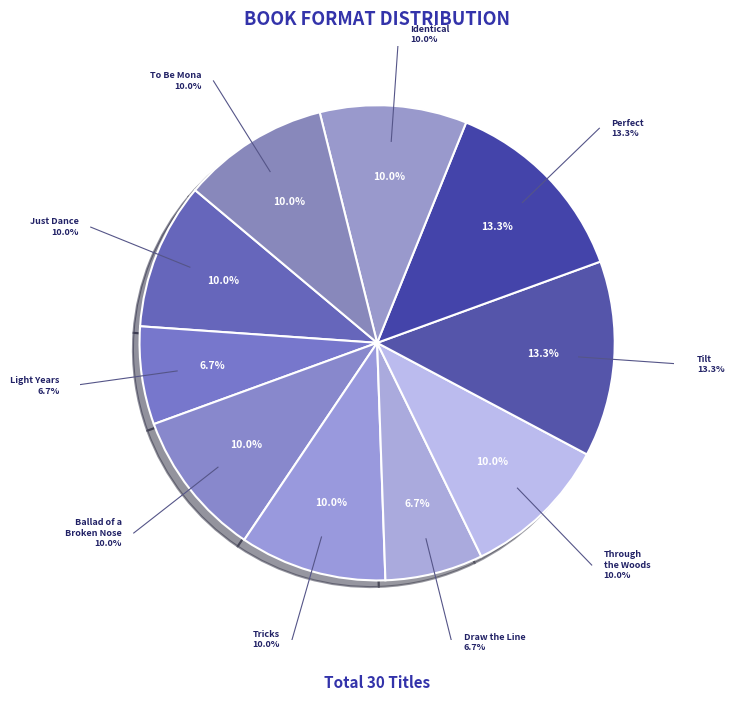

Does any single category account for the majority?

No